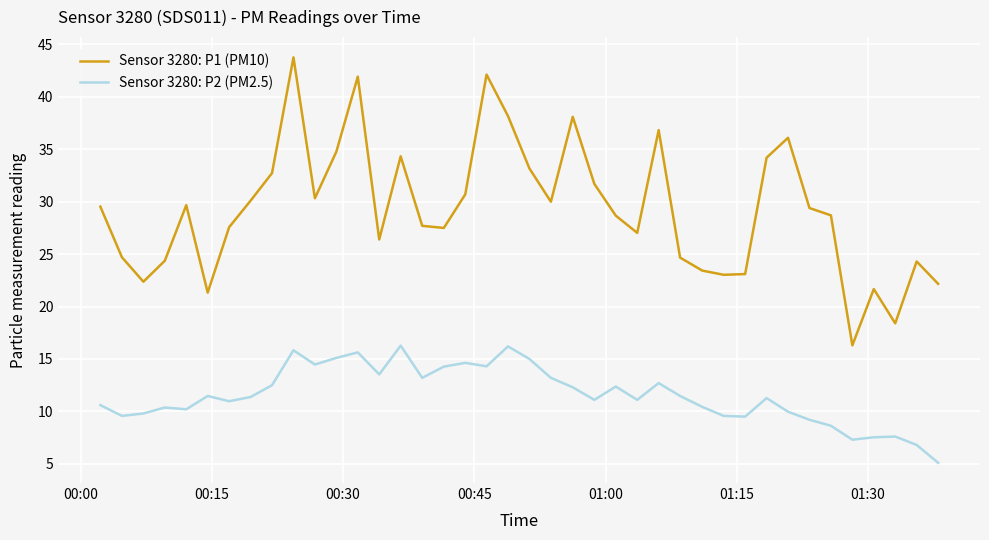

What is the difference between the maximum and minimum values in the Sensor 3280: P1 (PM10) series?

27.5